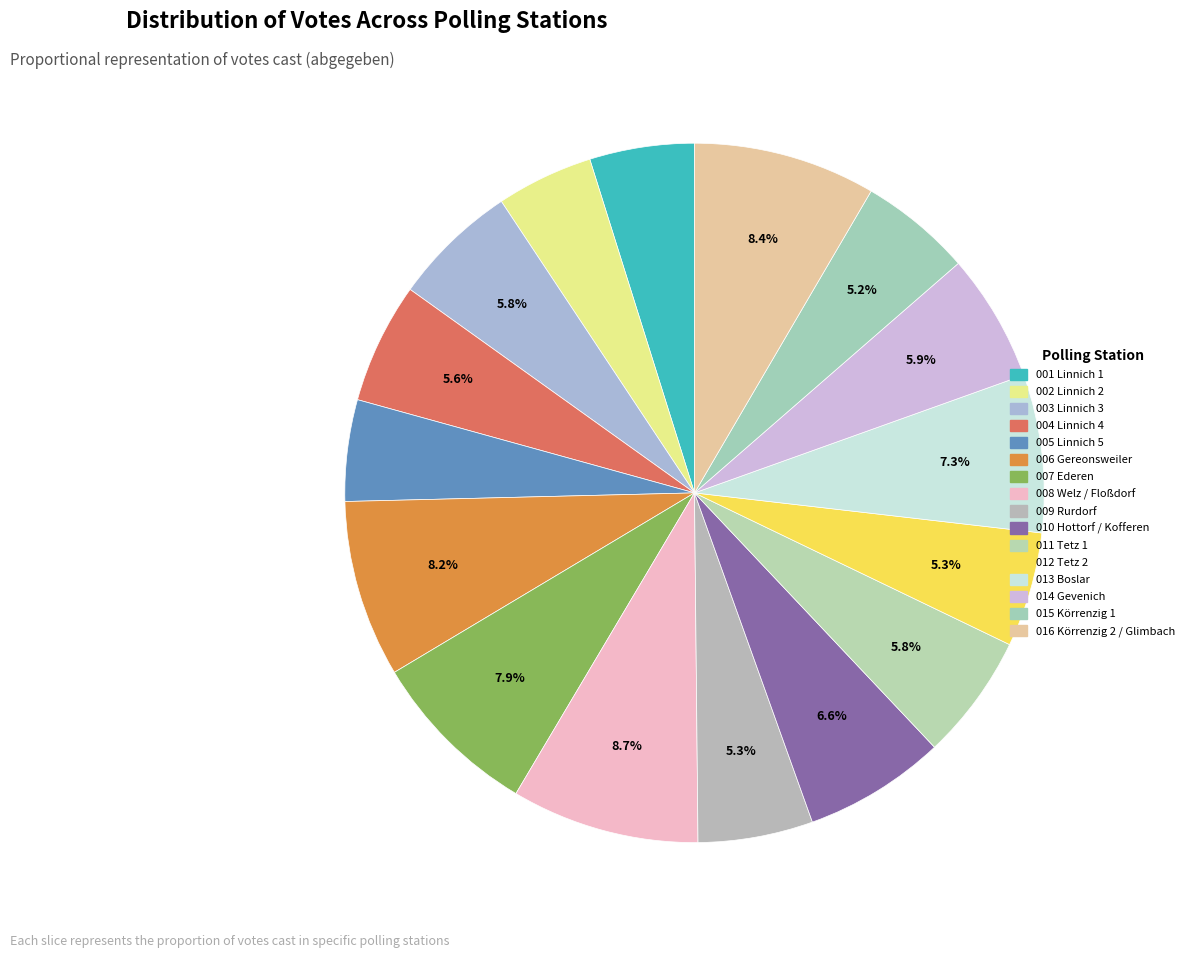

Is there any slice that represents more than half of the pie?

No